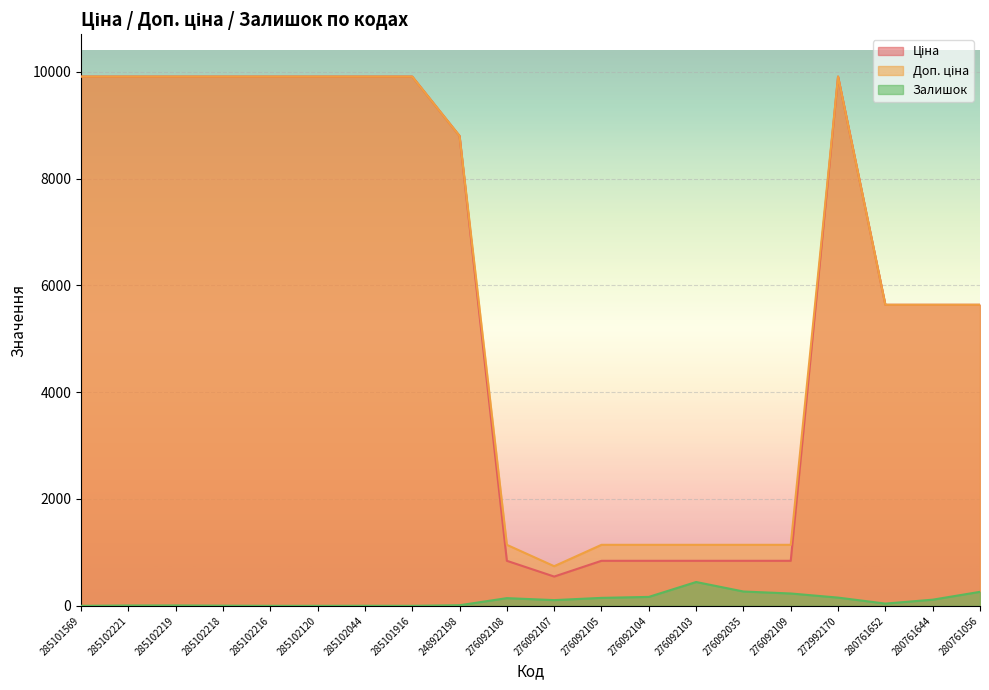

What is the value of the Ціна point at the 17th from the left?

9908.5